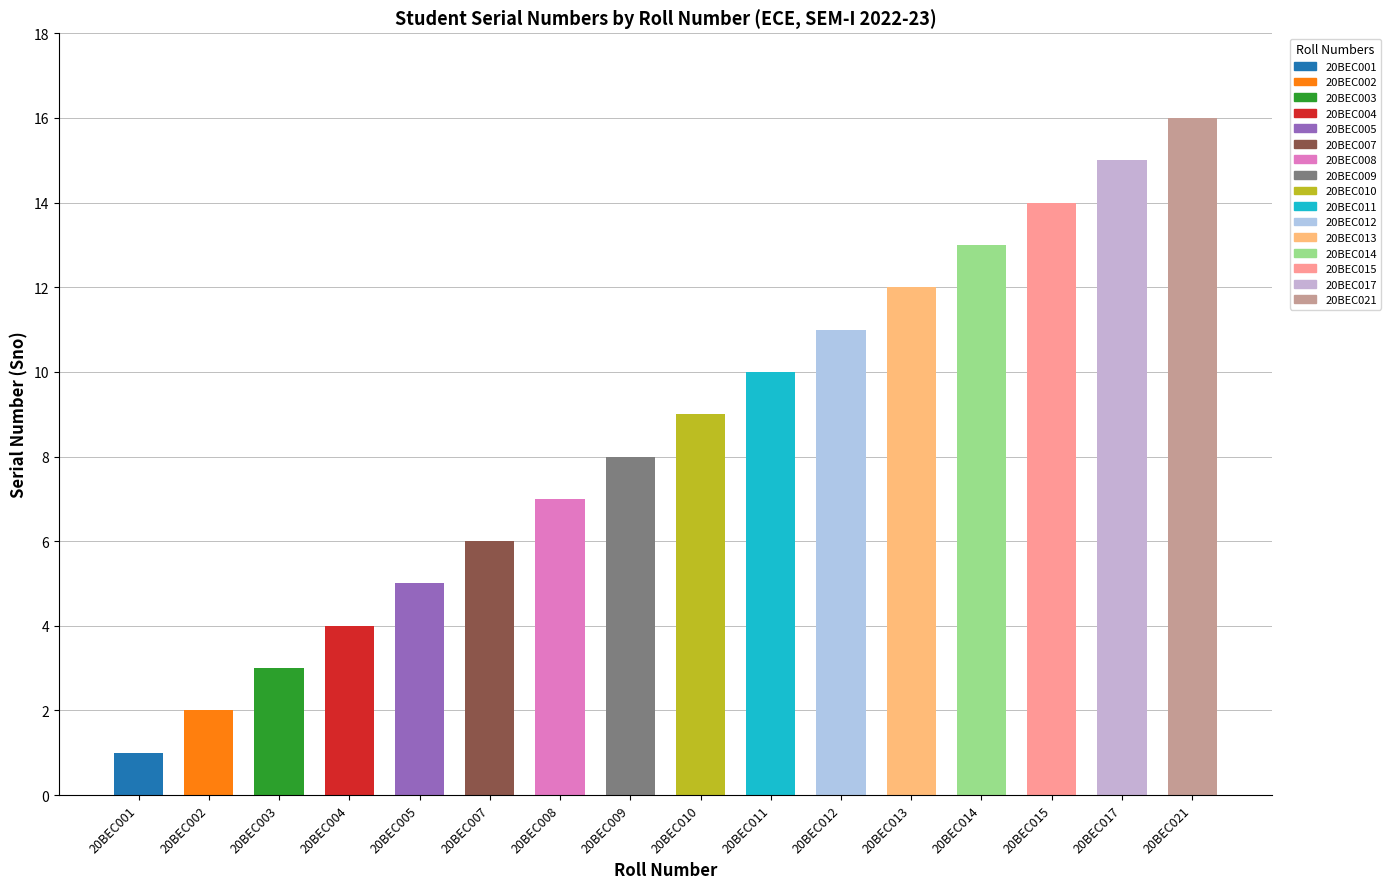

What is the greatest value displayed?

16